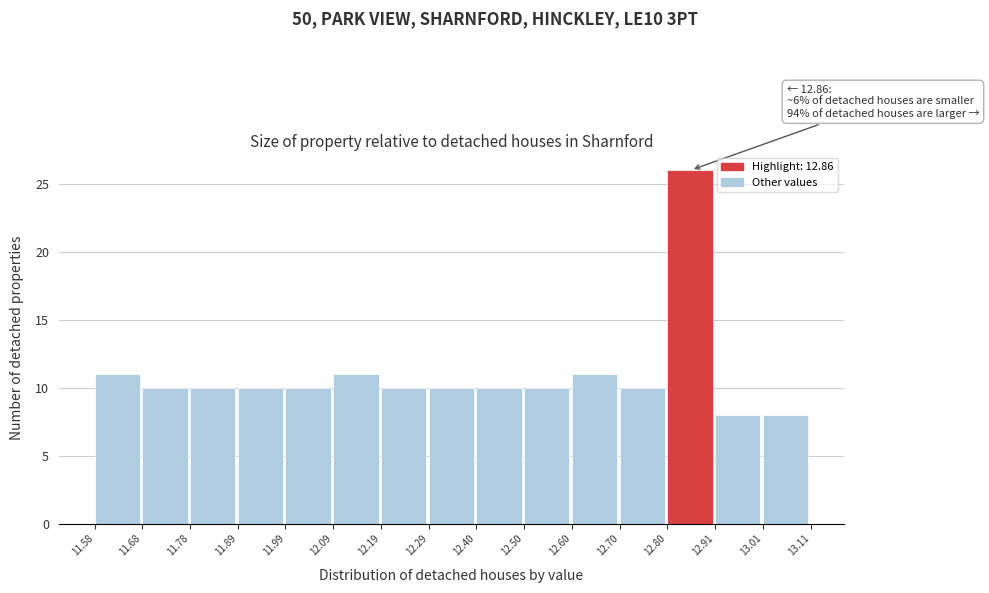

Which range on the x-axis has the tallest bar?

12.80 to 12.91